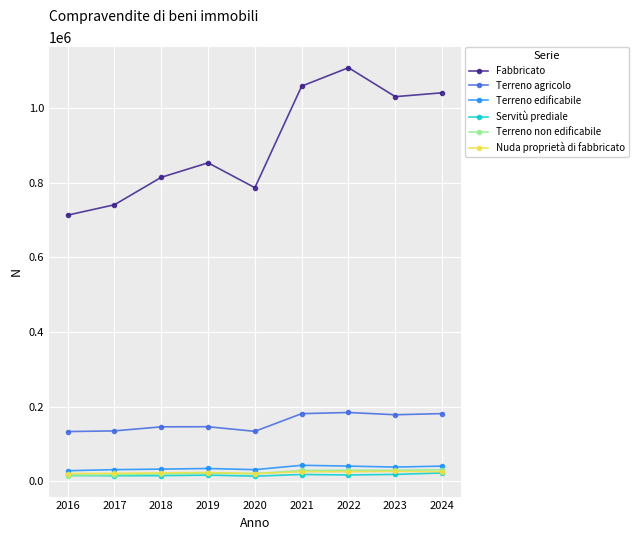

In Fabbricato, how many points are higher than both neighbors (excluding endpoints)?

2